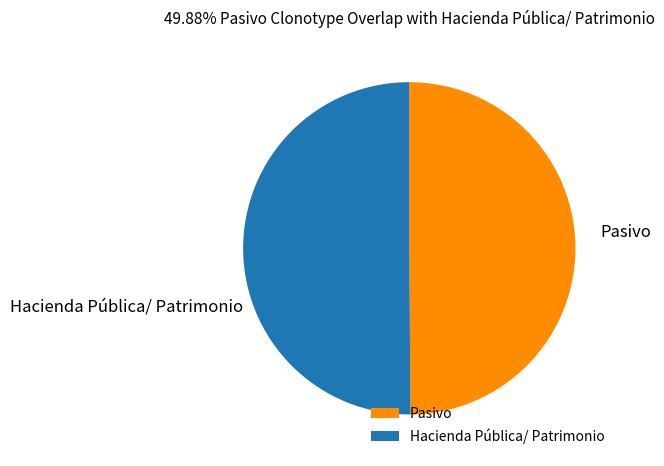

Combined, do Hacienda Pública/ Patrimonio and Pasivo account for over 50%?

Yes